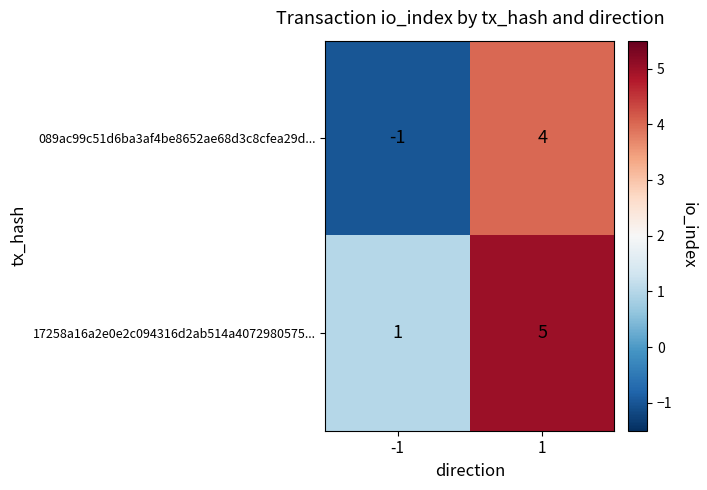

Rank the categories by 17258a16a2e0e2c094316d2ab514a4072980575... value from highest to lowest.

1, -1